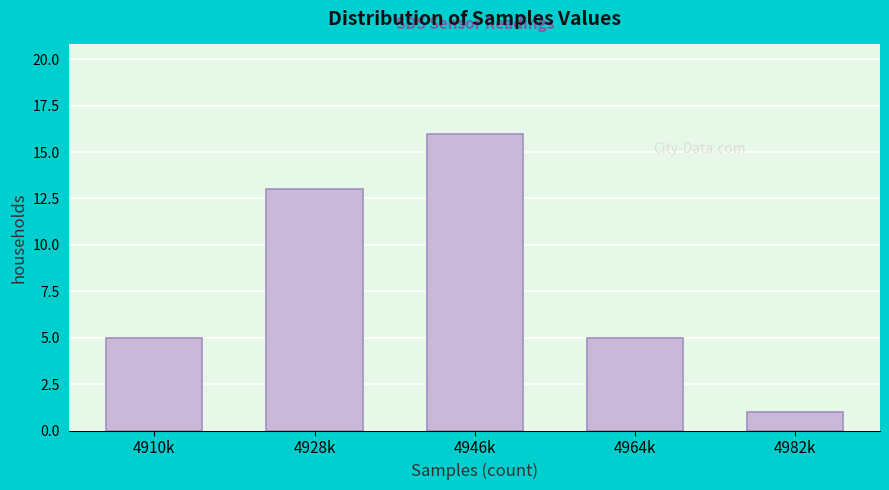

Reading left to right, what are all the values shown in this chart?

4910k=5	4928k=13	4946k=16	4964k=5	4982k=1